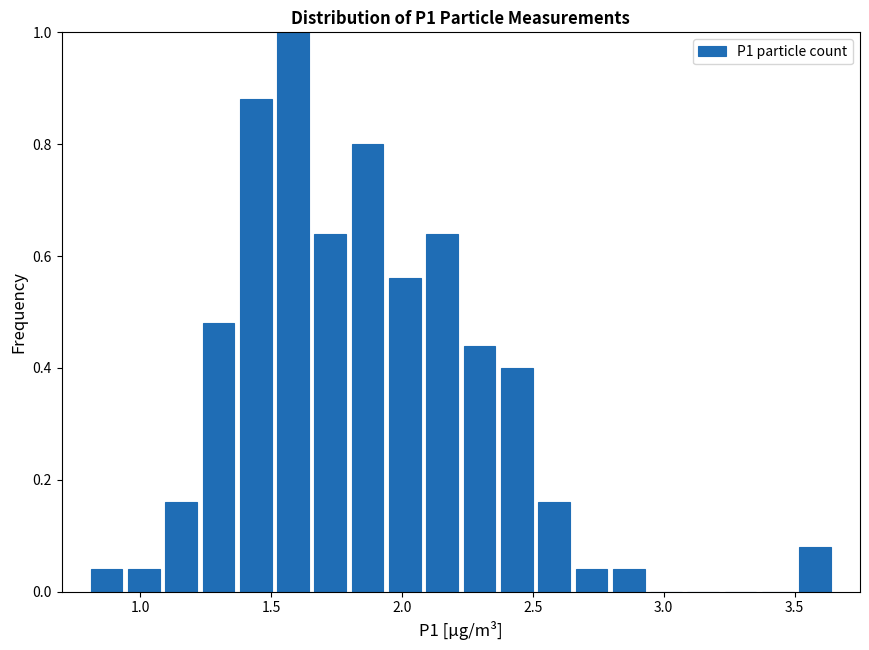

Around what value on the x-axis is the tallest bar? Give the approximate position of its centre, as read against the axis.

1.60